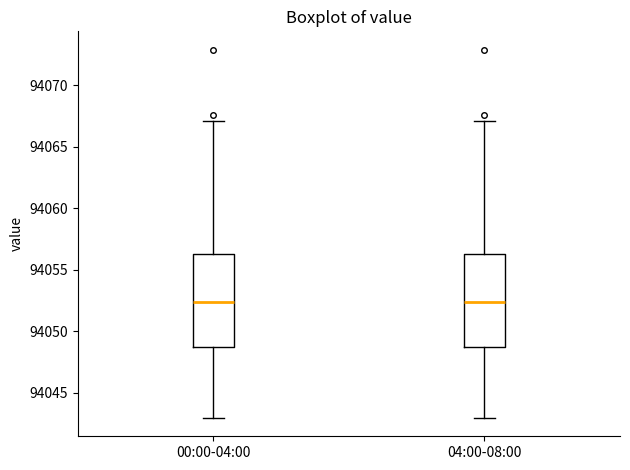

Reading left to right, read every box against the y-axis: the position of its median line, the range the box covers, and the ends of its whiskers. The values are not printed on the chart, so give them approximately, as read against the axis.

00:00-04:00: median 94052.5, box 94048.5 to 94056.0, whiskers 94043.0 to 94067.0
04:00-08:00: median 94052.5, box 94048.5 to 94056.0, whiskers 94043.0 to 94067.0